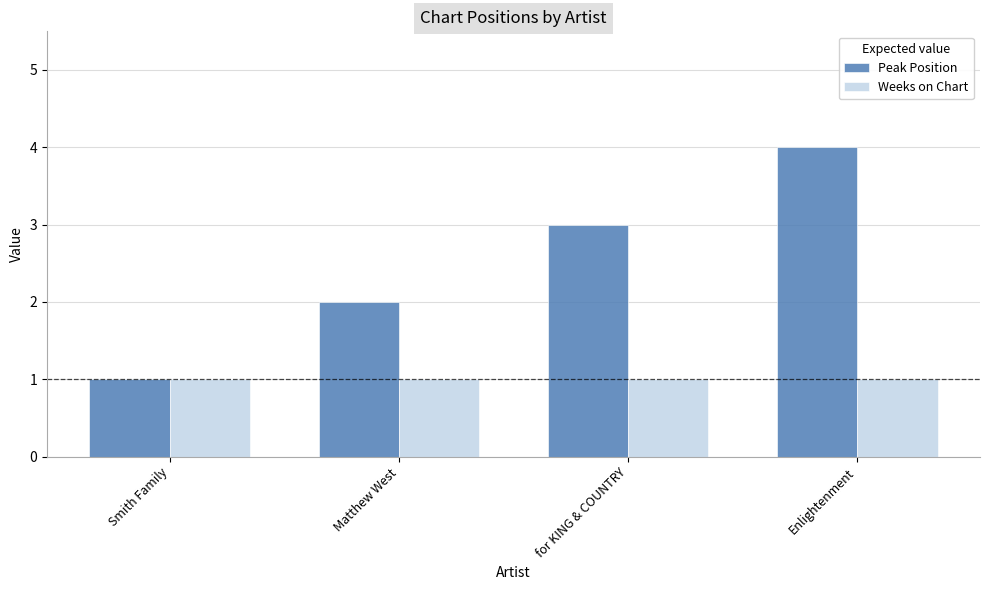

What is the value of the Weeks on Chart bar at the 3rd from the left?

1